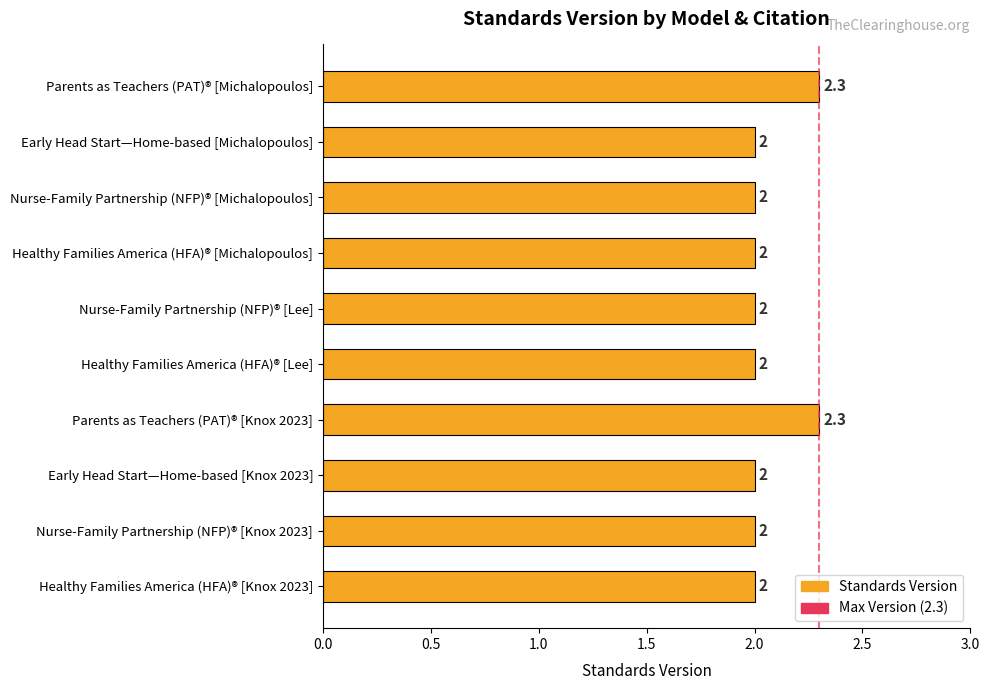

What value does the data have at Nurse-Family Partnership (NFP)® [Michalopoulos]?

2.0